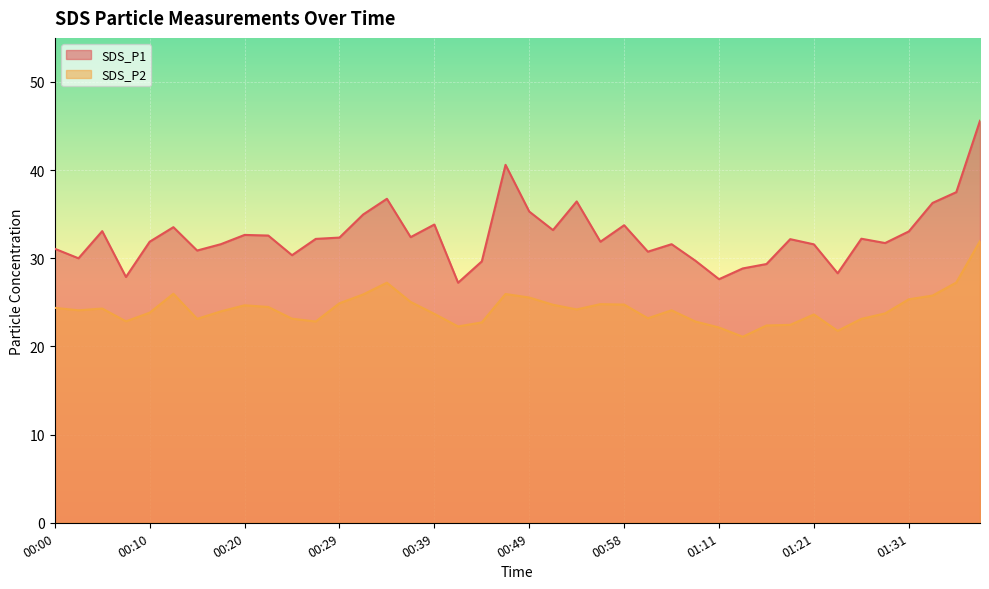

Which series has the widest spread of values?

SDS_P1